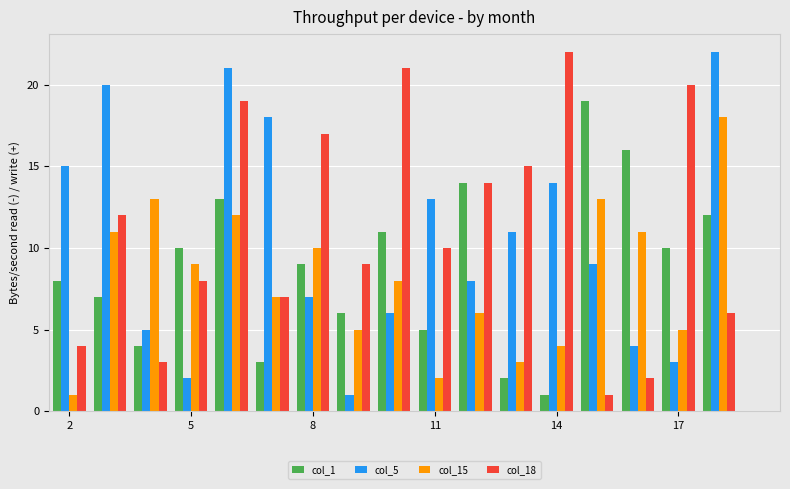

What is the maximum value shown in the chart?

22